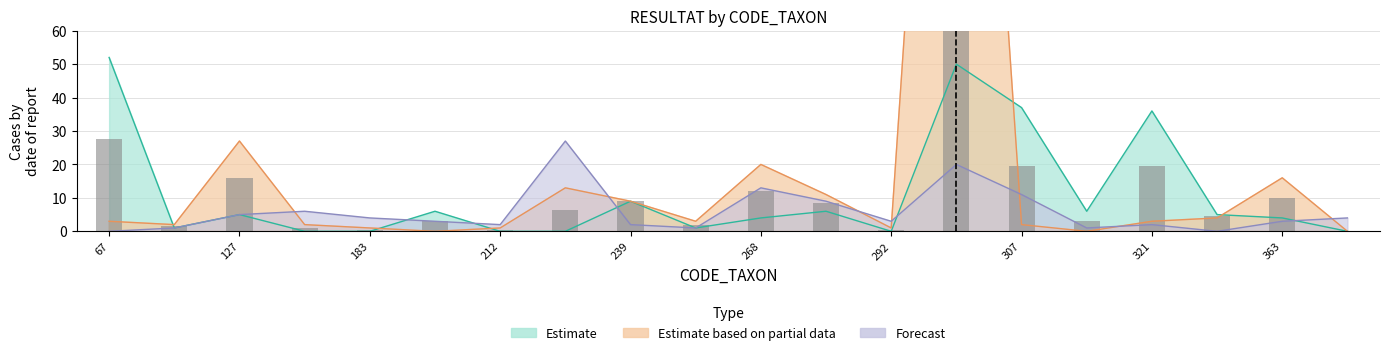

The Estimate based on partial data series shows 4 at 322. True or false?

True